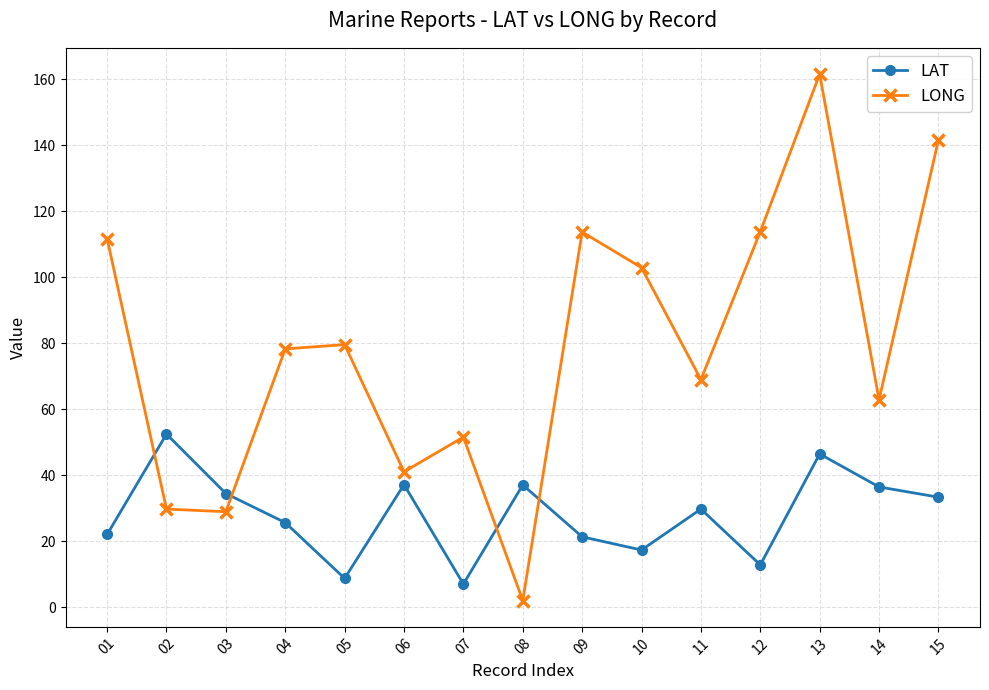

At which category is the sum across all series the highest?

13